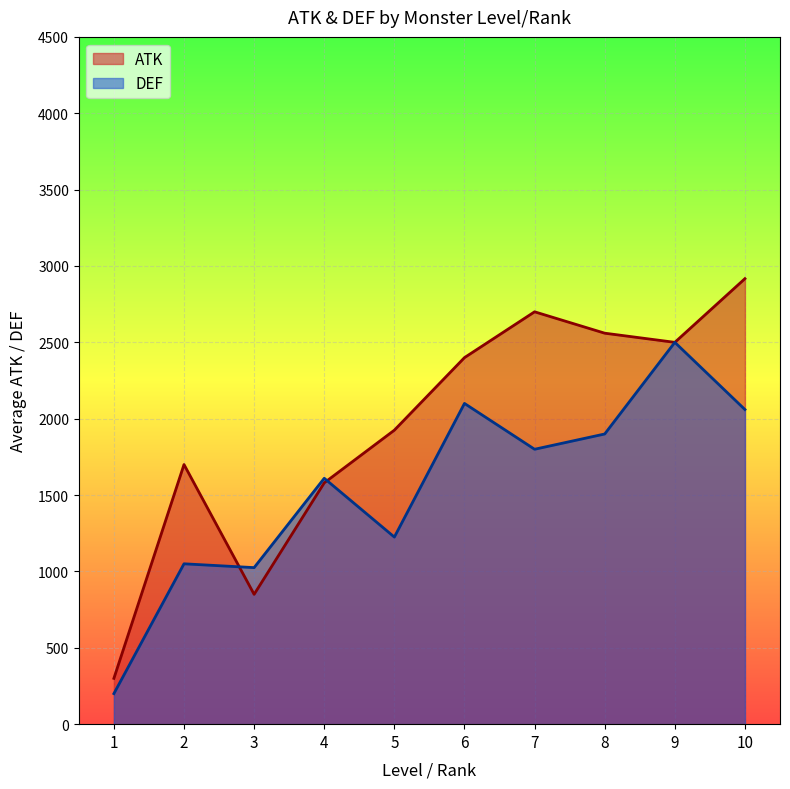

How many lines are shown in the chart?

2